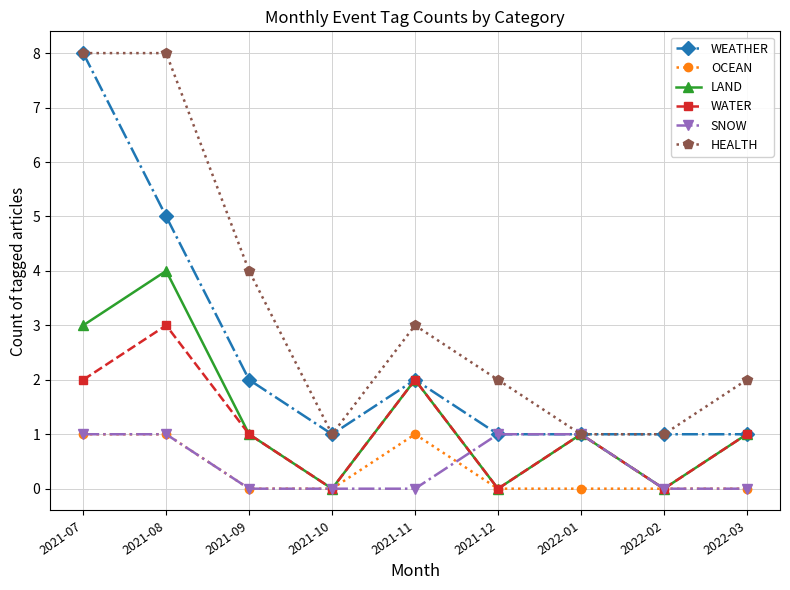

True or false: HEALTH has a value of 0 at 2021-10.

False